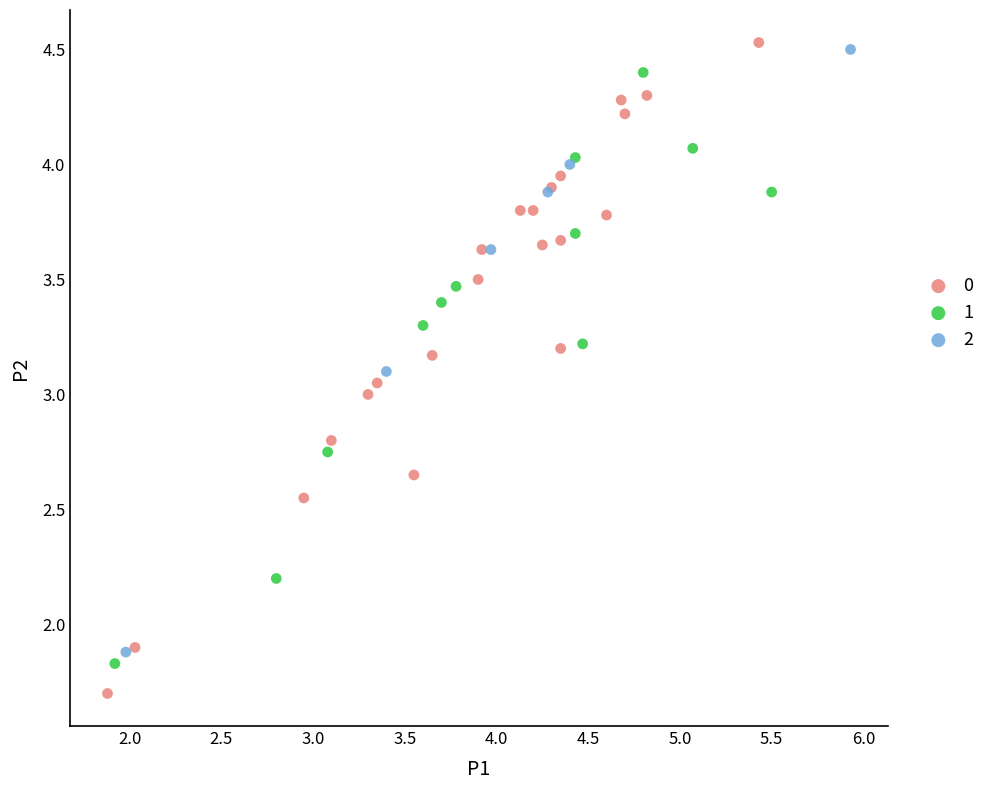

Which series contains the highest Y value?

0